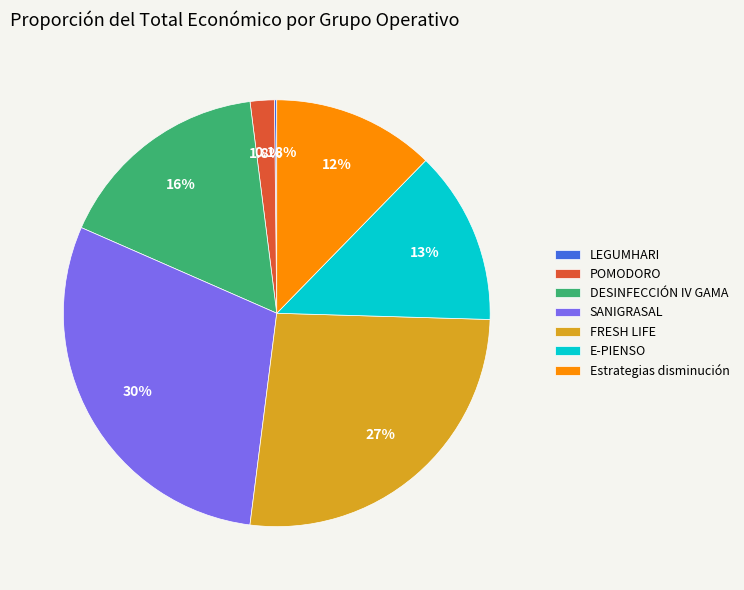

To the nearest percent, what portion does FRESH LIFE represent?

27%